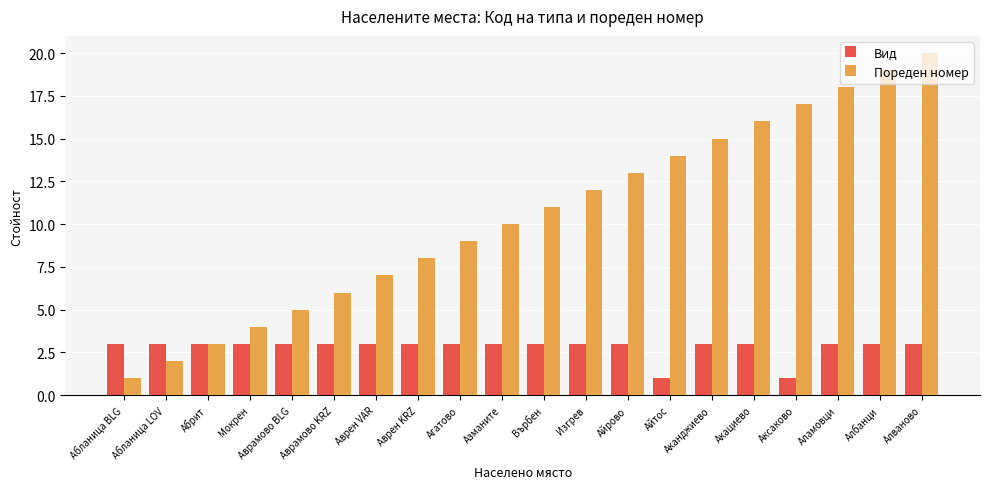

What is the label of the 15th bar from the left?

Аканджиево